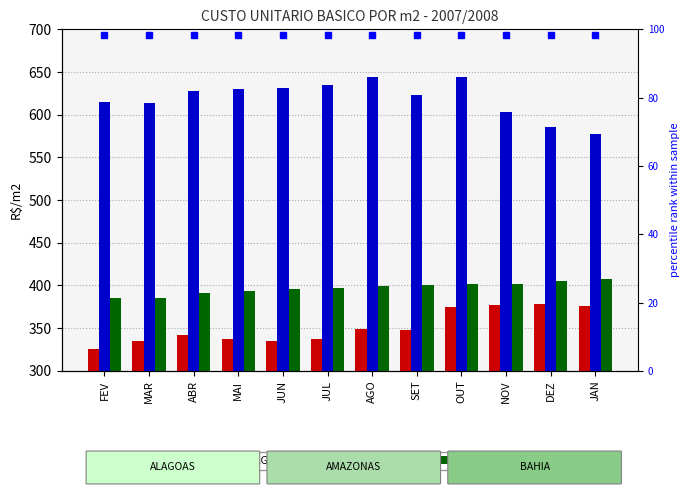

How many categories are shown in the chart?

12